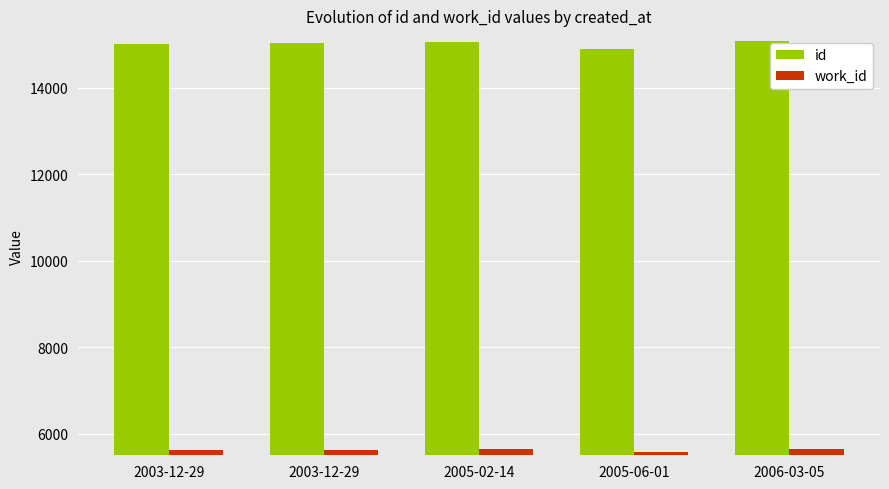

Is it true that id equals 15024 at 2003-12-29?

True